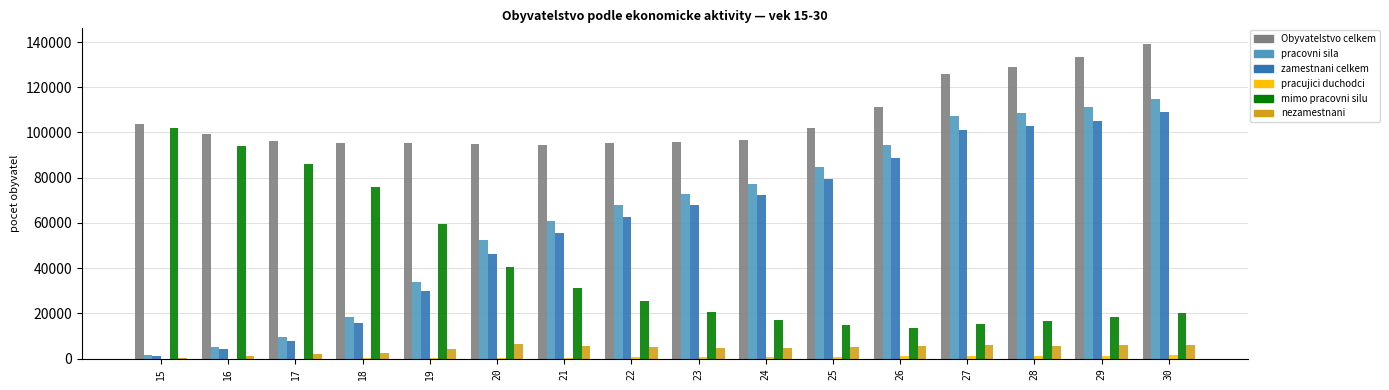

The value of pracovni sila at 21 is 60990. True or false?

True